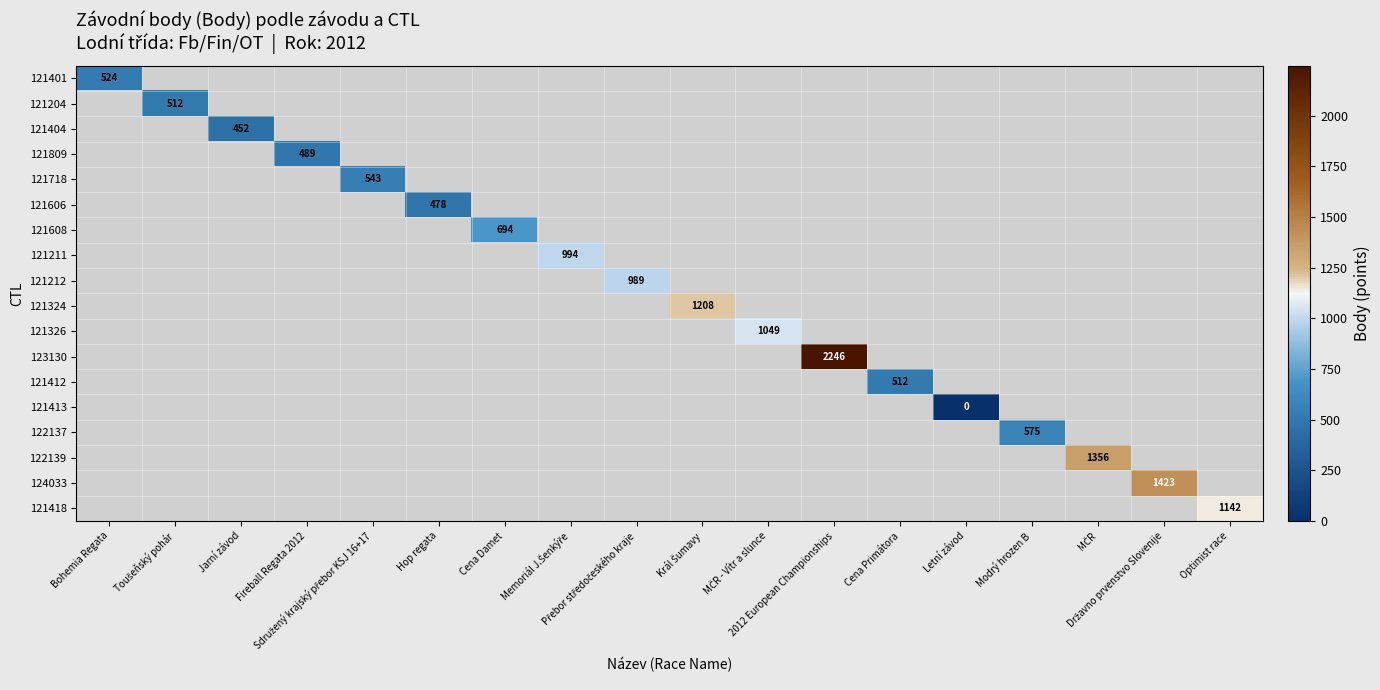

At which label is 121401 closest to 524?

Bohemia Regata